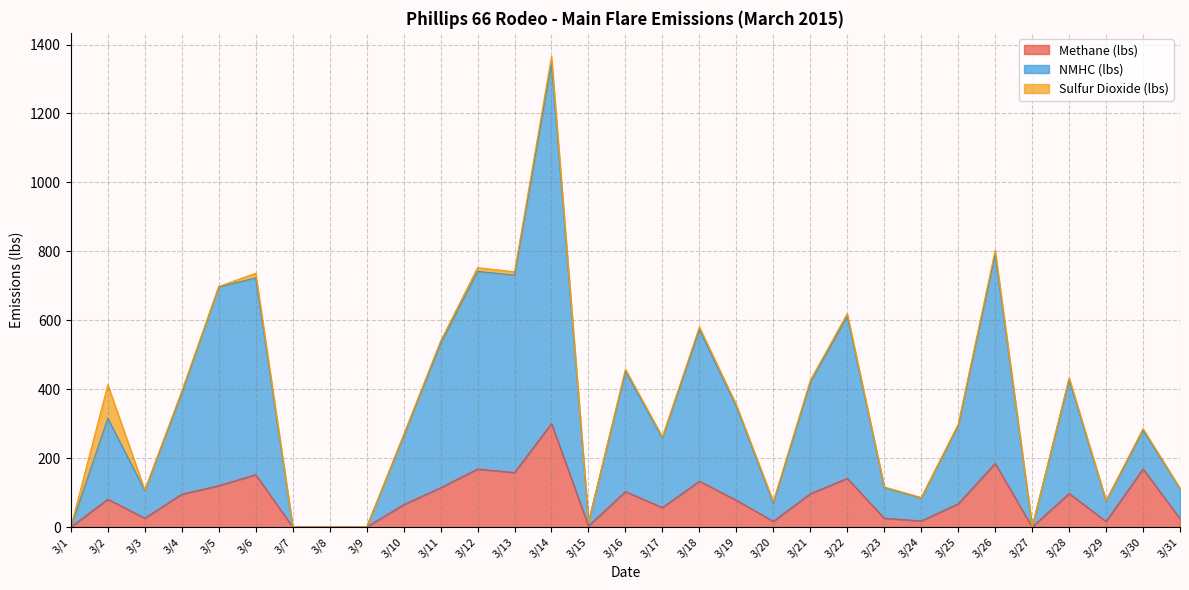

The value of Methane (lbs) at 3/5 is 119.8. True or false?

True